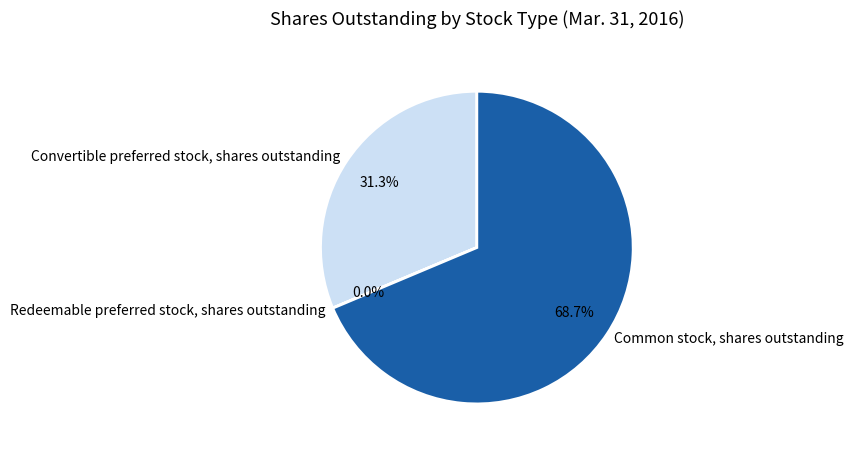

What portion of the pie excludes Common stock, shares outstanding?

31.3%